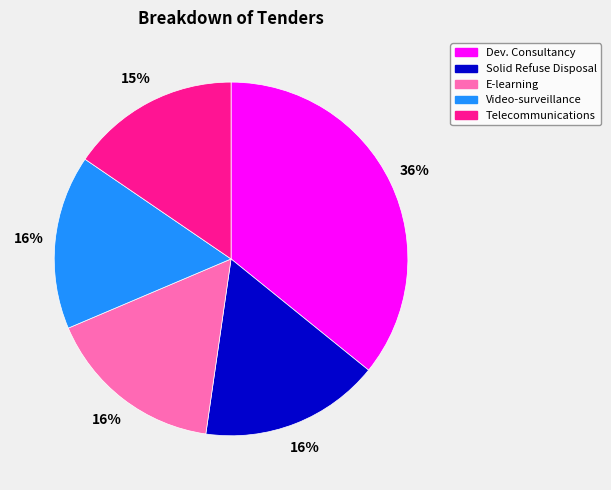

Does any single category account for the majority?

No